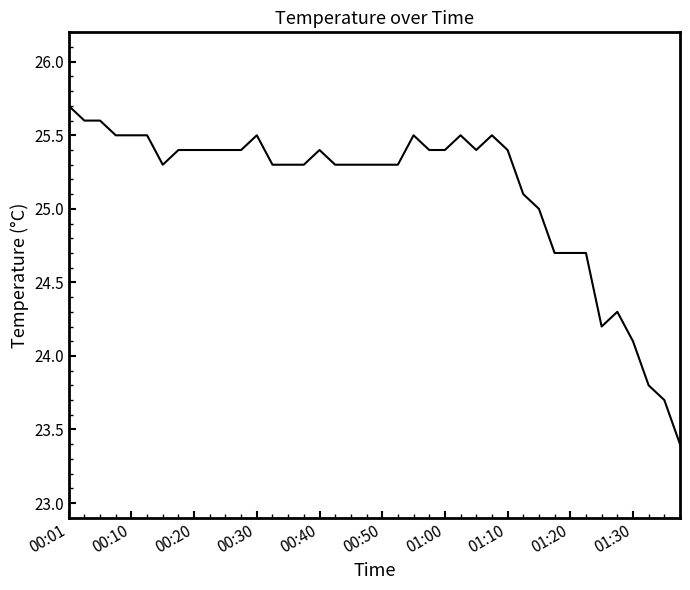

What is the greatest value displayed?

25.7